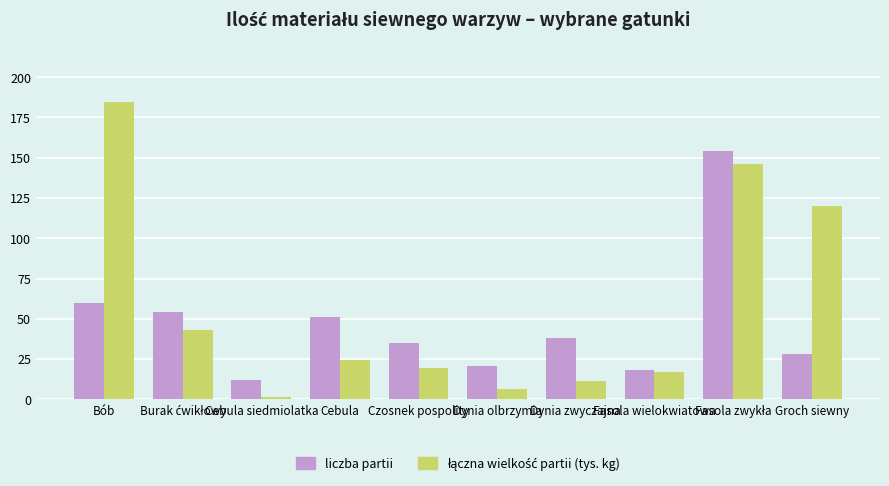

What is the spread (max minus min) of values at Czosnek pospolity?

15.5